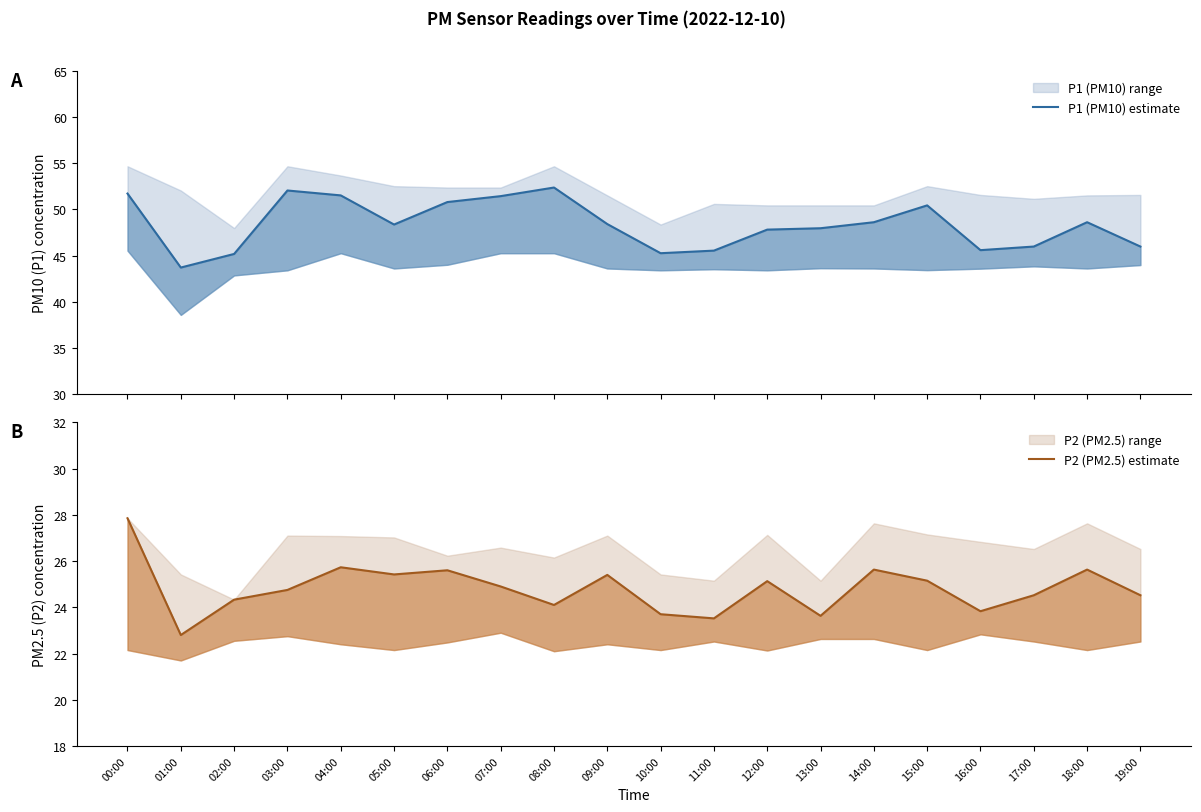

Reading left to right, transcribe all the data shown in this chart.

P1 (PM10) estimate: 00:00=51.7	01:00=43.7	02:00=45.2	03:00=52.0	04:00=51.5	05:00=48.4	06:00=50.8	07:00=51.4	08:00=52.4	09:00=48.4	10:00=45.2	11:00=45.5	12:00=47.8	13:00=48.0	14:00=48.6	15:00=50.4	16:00=45.6	17:00=46.0	18:00=48.6	19:00=46.0
P2 (PM2.5) estimate: 00:00=27.9	01:00=22.8	02:00=24.3	03:00=24.8	04:00=25.7	05:00=25.4	06:00=25.6	07:00=24.9	08:00=24.1	09:00=25.4	10:00=23.7	11:00=23.5	12:00=25.1	13:00=23.6	14:00=25.6	15:00=25.1	16:00=23.8	17:00=24.5	18:00=25.6	19:00=24.5